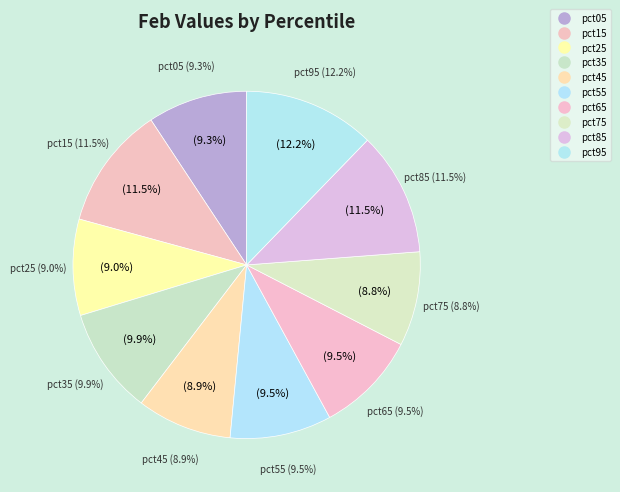

Count the number of slices in the pie.

10